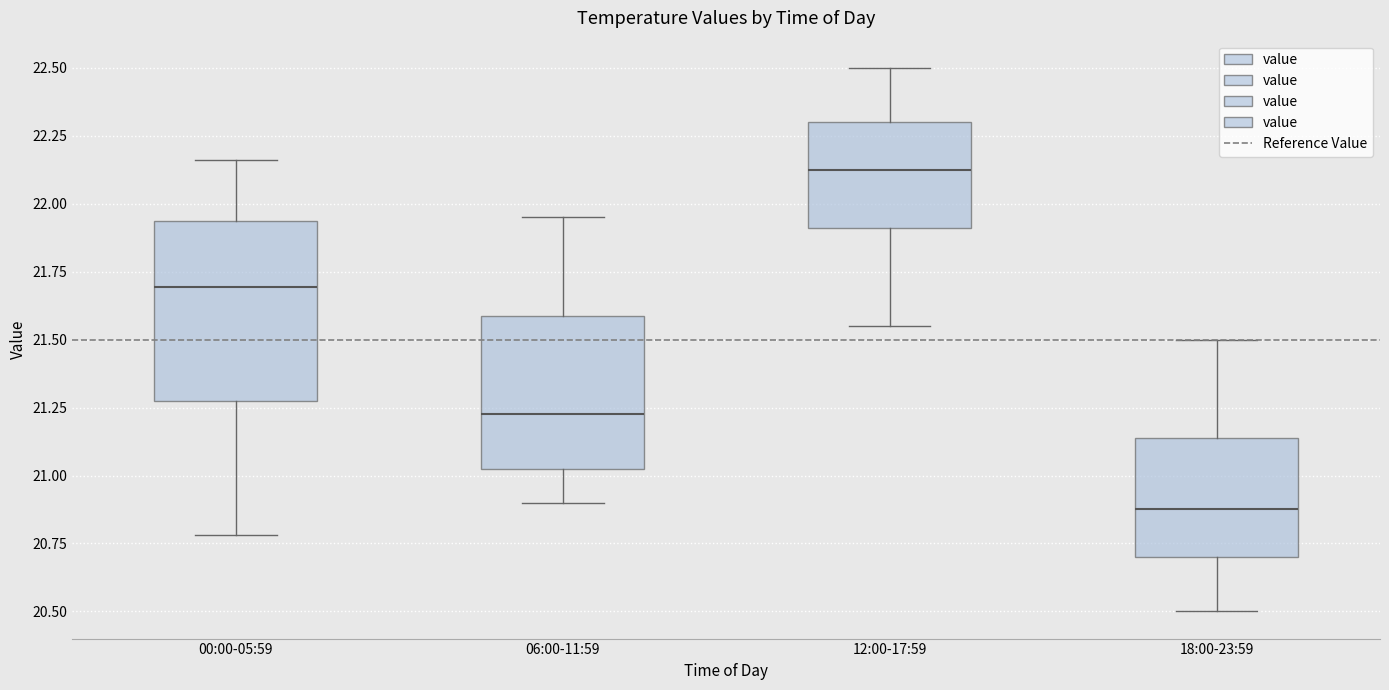

Reading left to right, read every box against the y-axis: the position of its median line, the range the box covers, and the ends of its whiskers. The values are not printed on the chart, so give them approximately, as read against the axis.

00:00-05:59: median 21.70, box 21.30 to 21.95, whiskers 20.80 to 22.15
06:00-11:59: median 21.25, box 21.00 to 21.60, whiskers 20.90 to 21.95
12:00-17:59: median 22.15, box 21.90 to 22.30, whiskers 21.55 to 22.50
18:00-23:59: median 20.90, box 20.70 to 21.15, whiskers 20.50 to 21.50